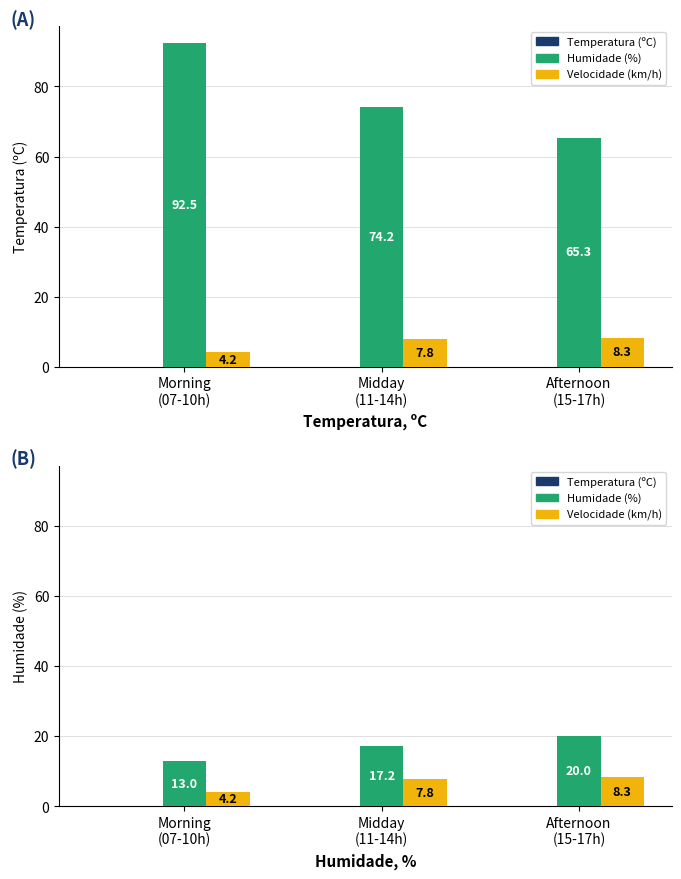

What is the sum of the Humidade (%) values at Afternoon
(15-17h) and Midday
(11-14h)?

37.2